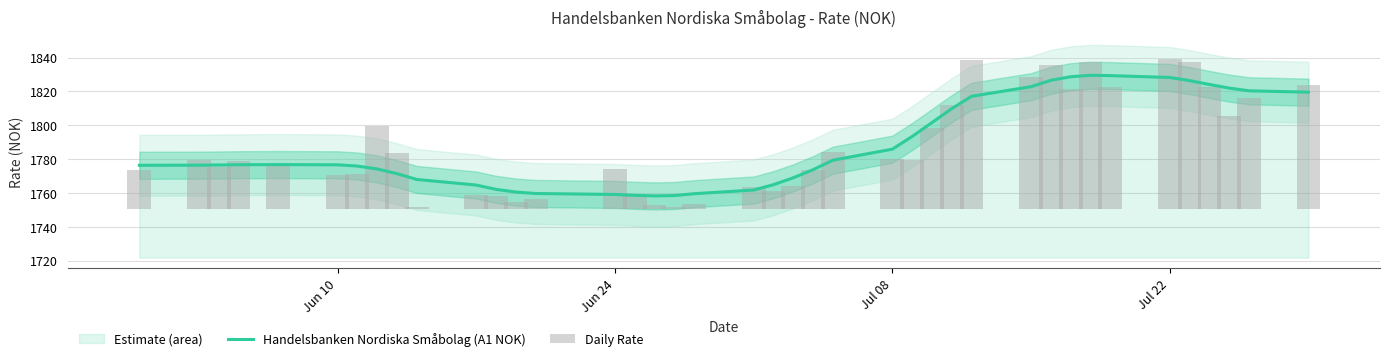

What is the highest value of the Handelsbanken Nordiska Småbolag (A1 NOK) series?

1829.5